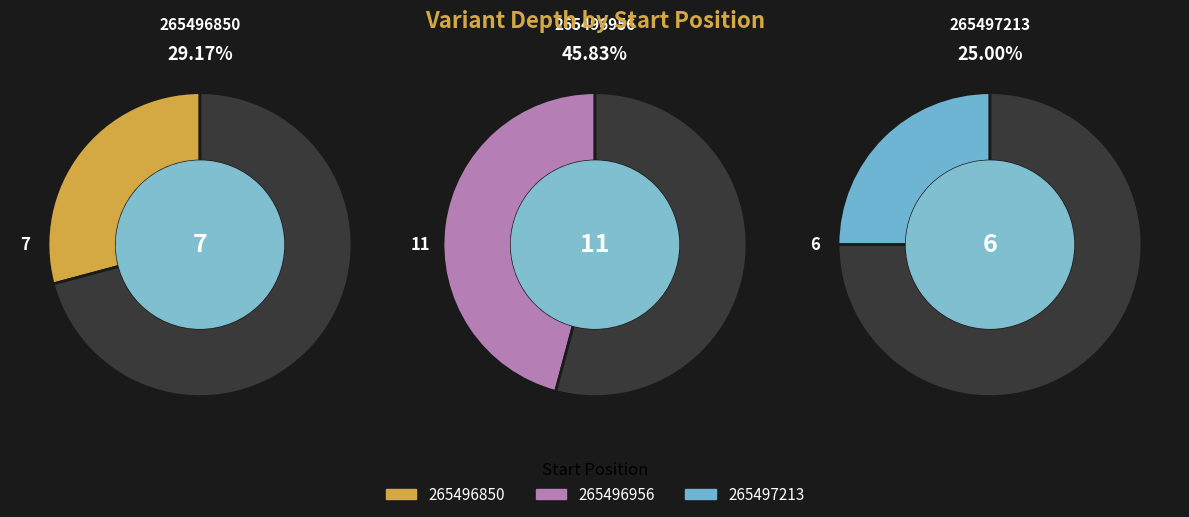

Which category has the smallest portion of the pie?

265497213